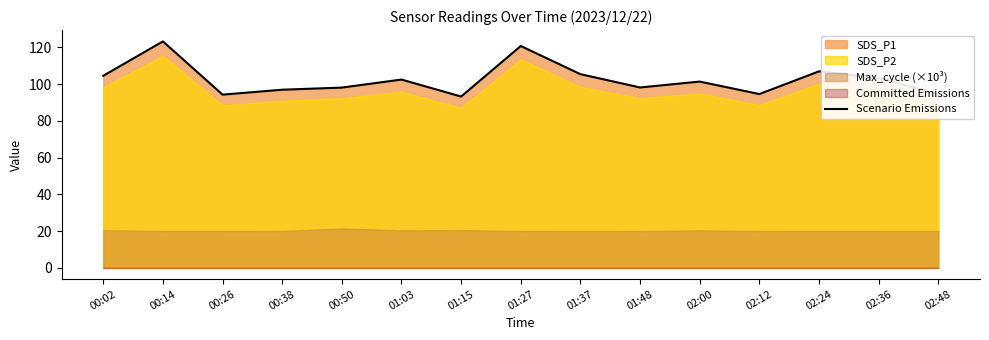

How many data points are less than 101?

7